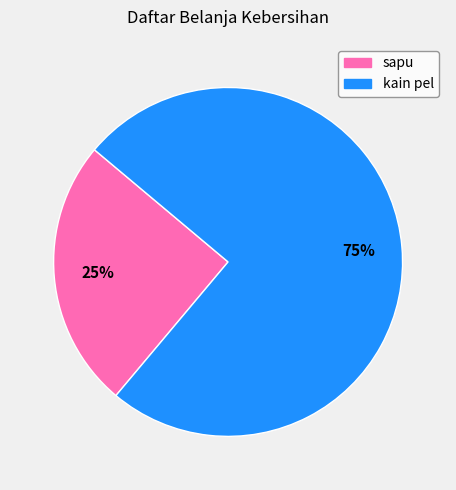

To the nearest percent, what is the average slice percentage?

50%